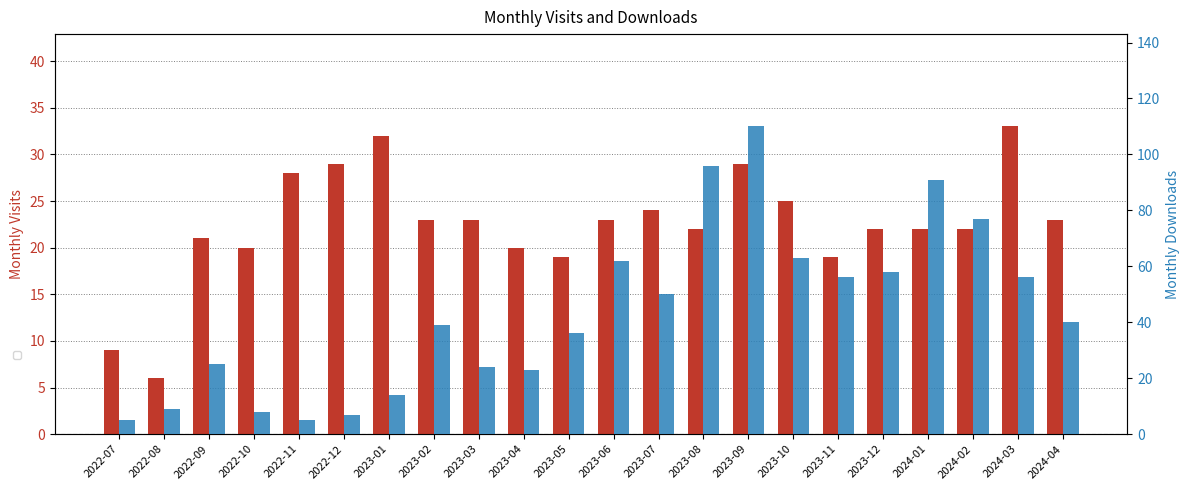

The value of monthly_download_resource at 2022-10 is 8. True or false?

True